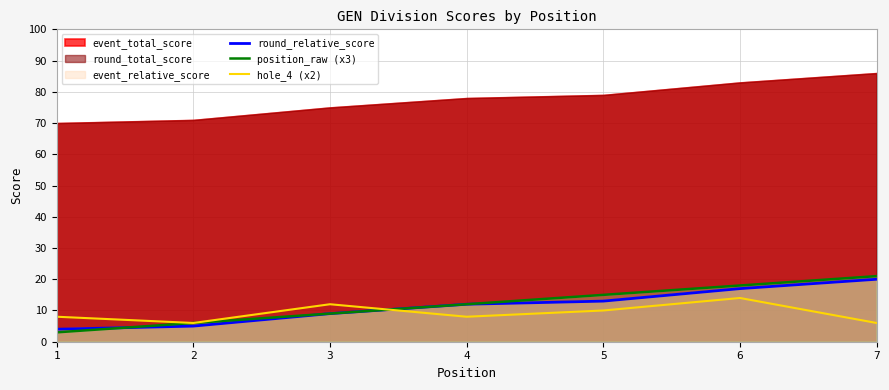

Where is the first local minimum for hole_4 (x2)?

2